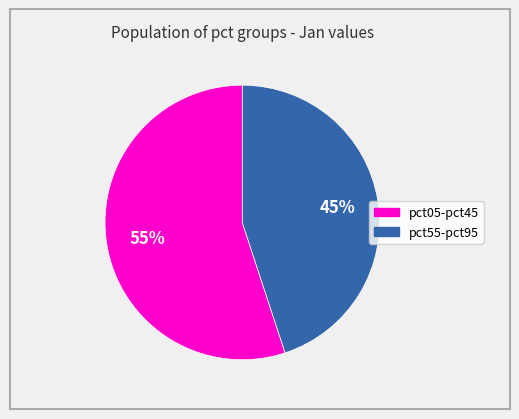

How many segments does this pie chart have?

2